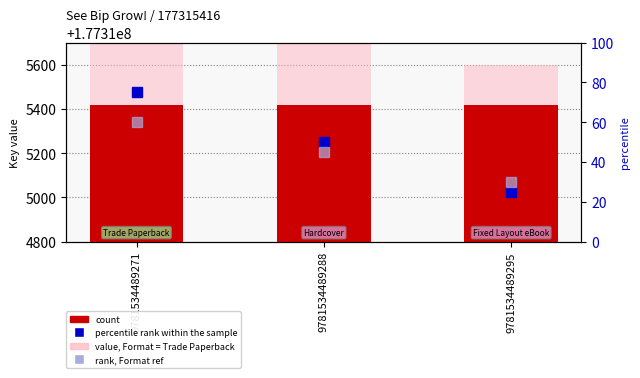

The value of value (format ref) at 9781534489288 is 177315700. True or false?

True